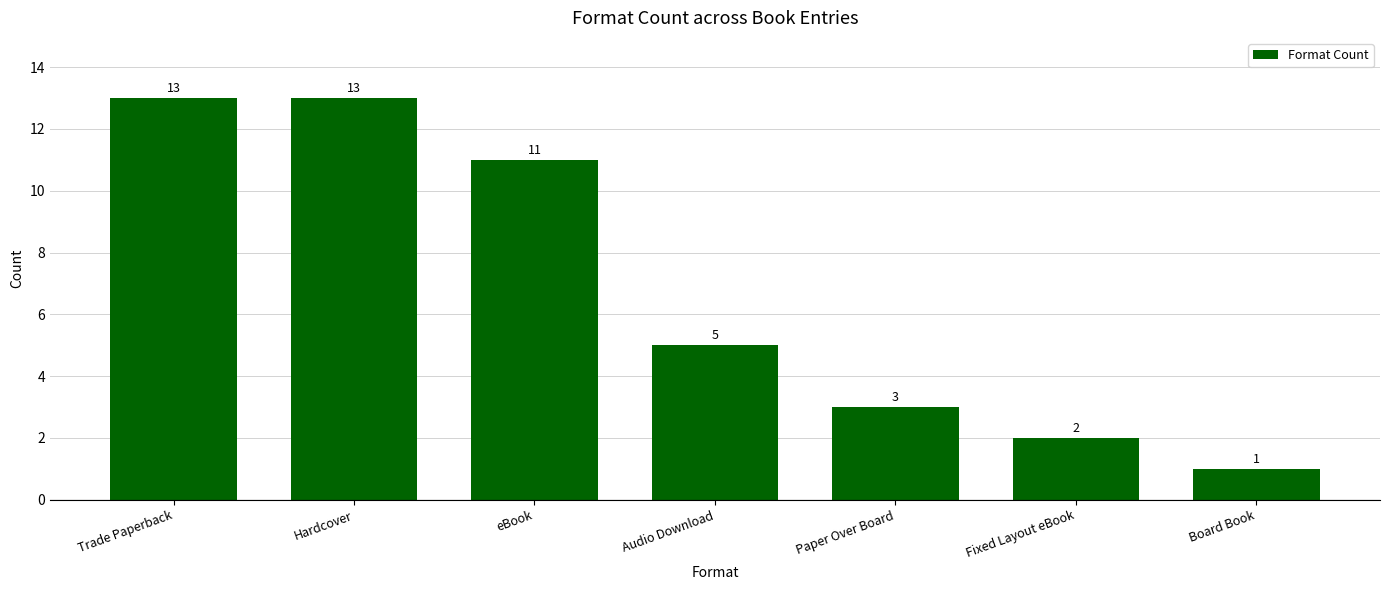

Approximately how many times larger is the value at eBook compared to Fixed Layout eBook?

5.5